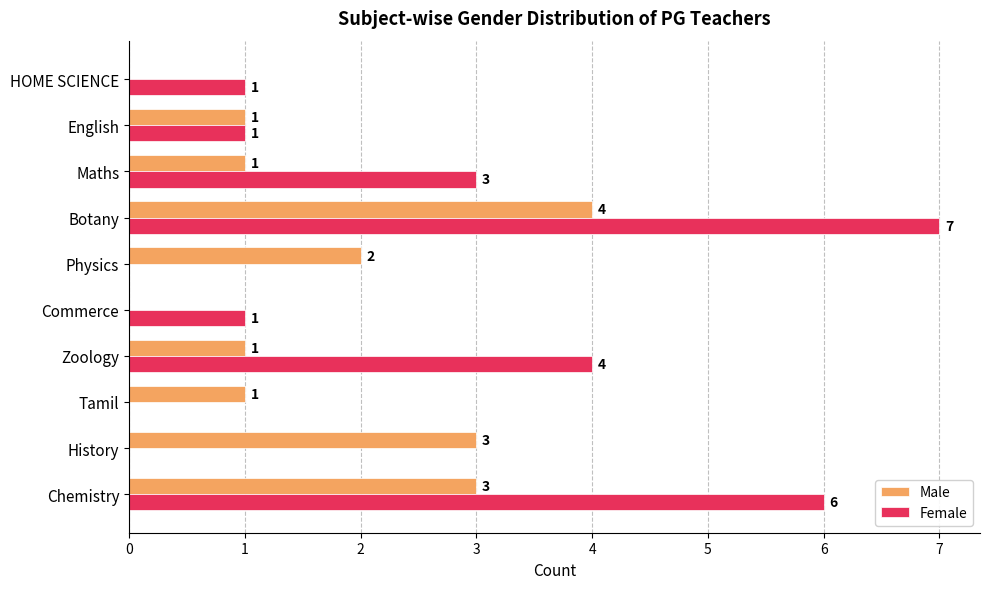

What is the sum of all Female values?

23